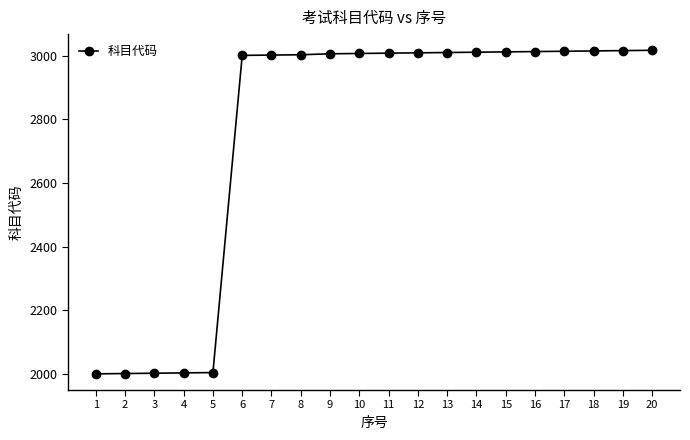

Between 12 and 3, which is larger?

12